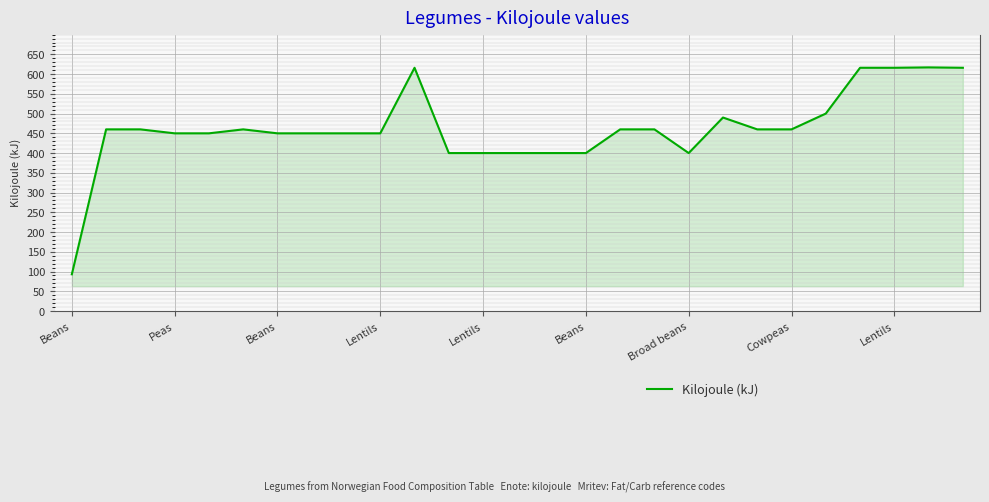

How many lines are shown in the chart?

1